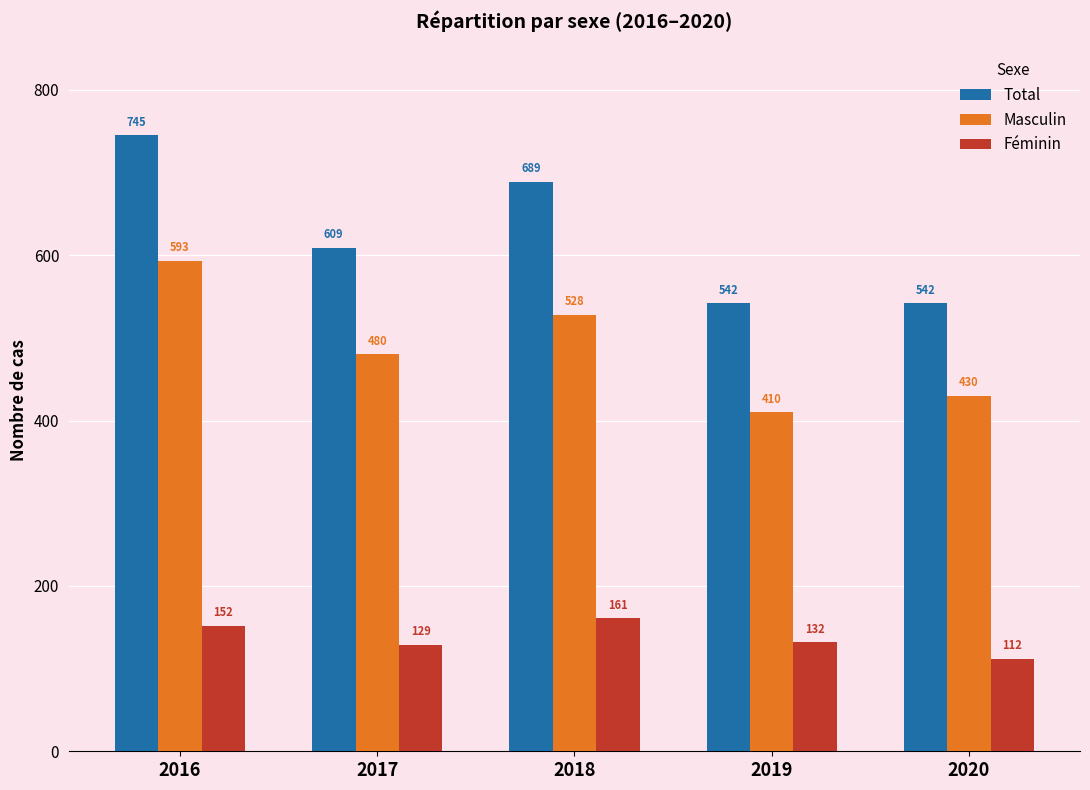

What is the sum of the Total values at 2017 and 2018?

1298